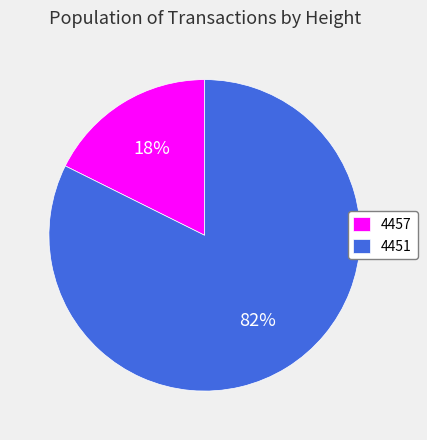

Which has a higher value, 4451 or 4457?

4451